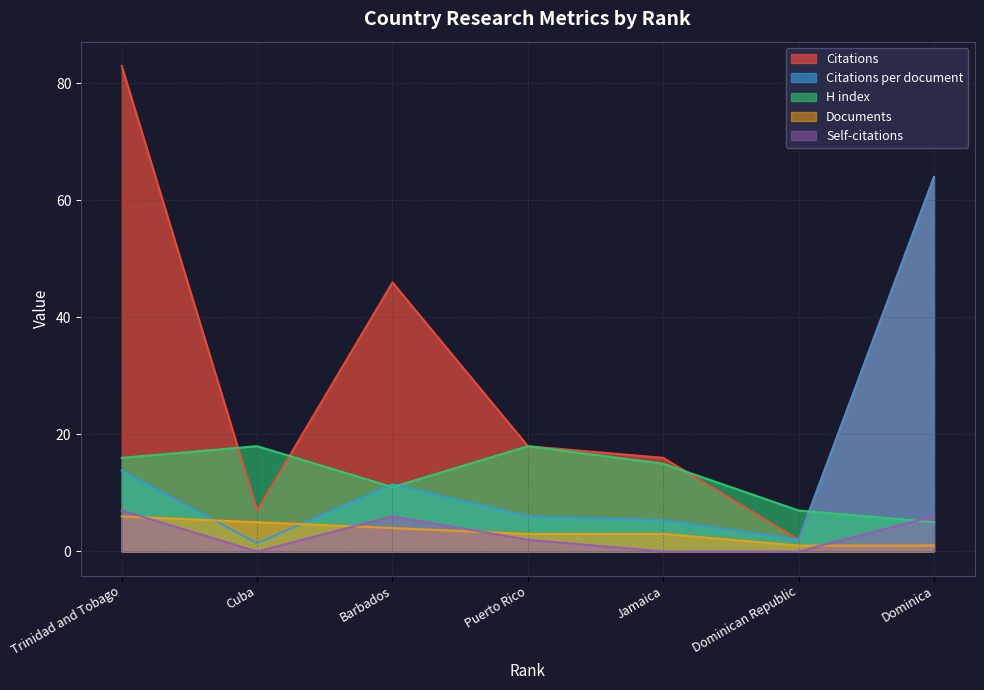

Which has a higher value, Dominican Republic or Jamaica?

Jamaica